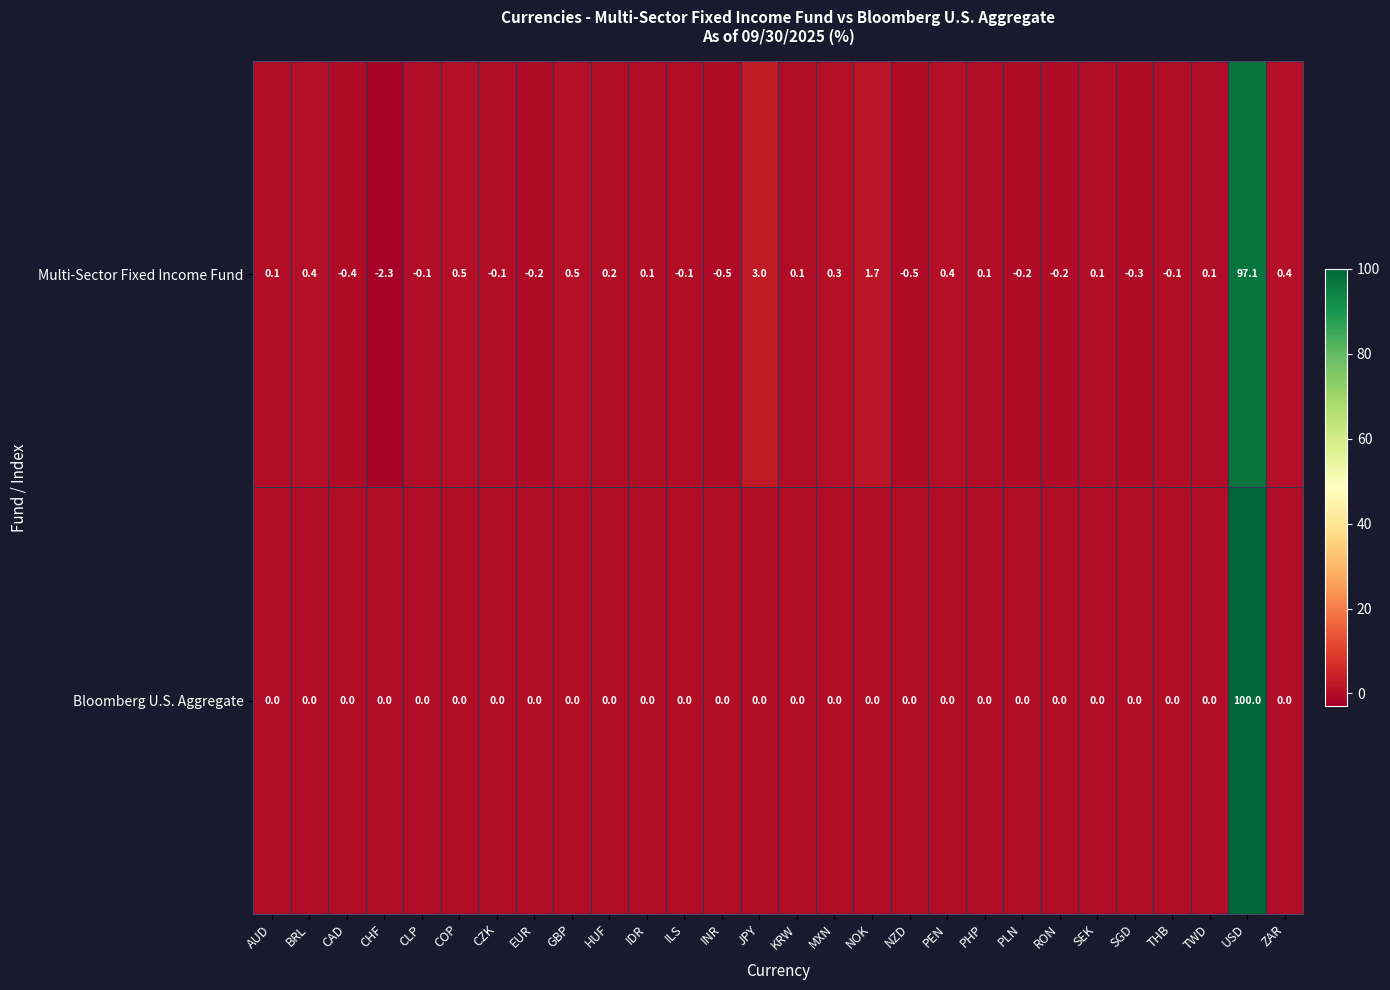

Which series changed the most between PLN and TWD?

Multi-Sector Fixed Income Fund